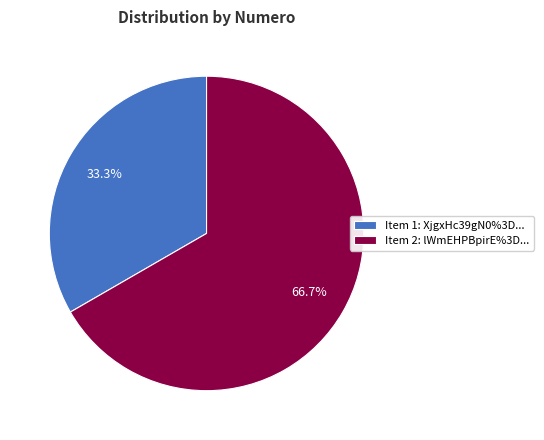

Combined, what portion of the pie is Item 1: XjgxHc39gN0%3D... and Item 2: lWmEHPBpirE%3D...?

100.0%